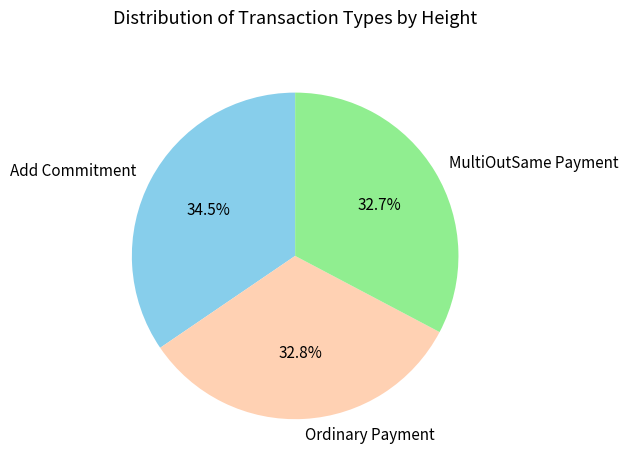

Does Add Commitment represent more than half of the total?

No